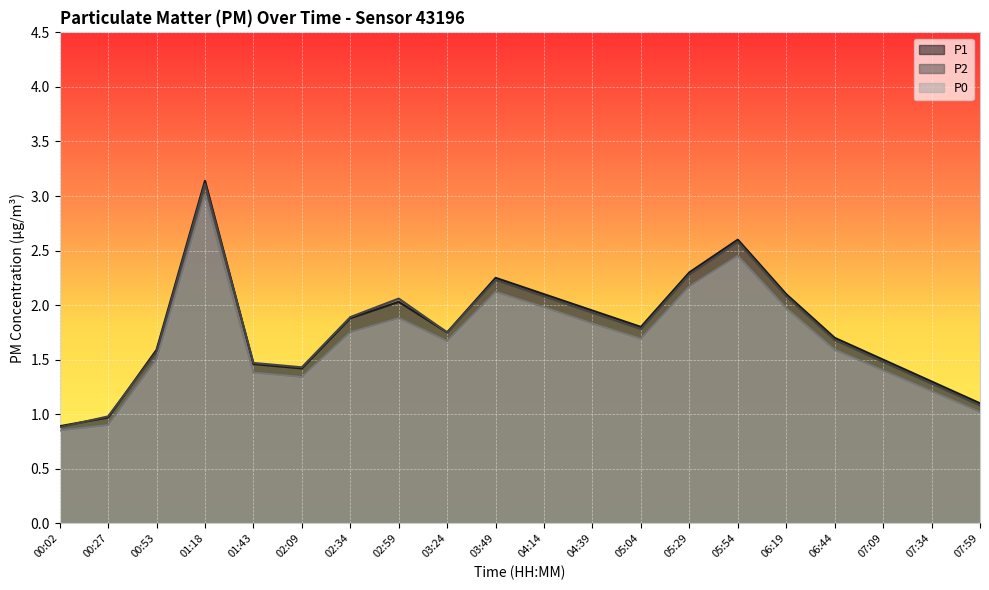

True or false: P2 and P0 cross at least once.

False